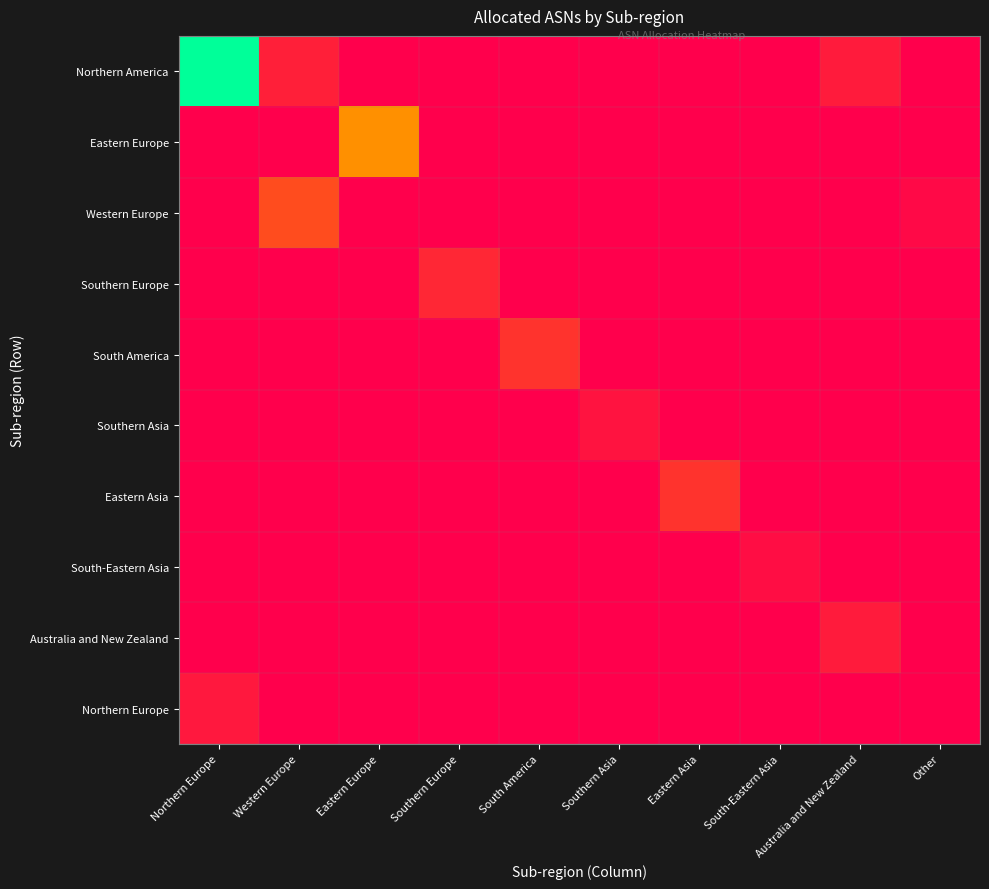

What is the spread (max minus min) of values at South America?

3346